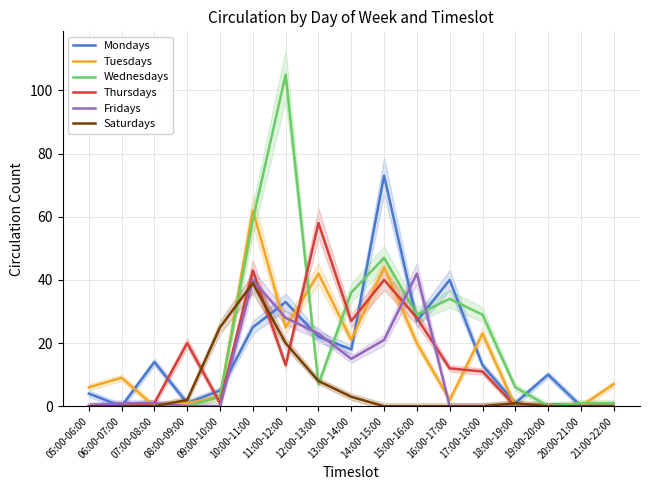

What is the spread (max minus min) of values at 05:00-06:00?

6